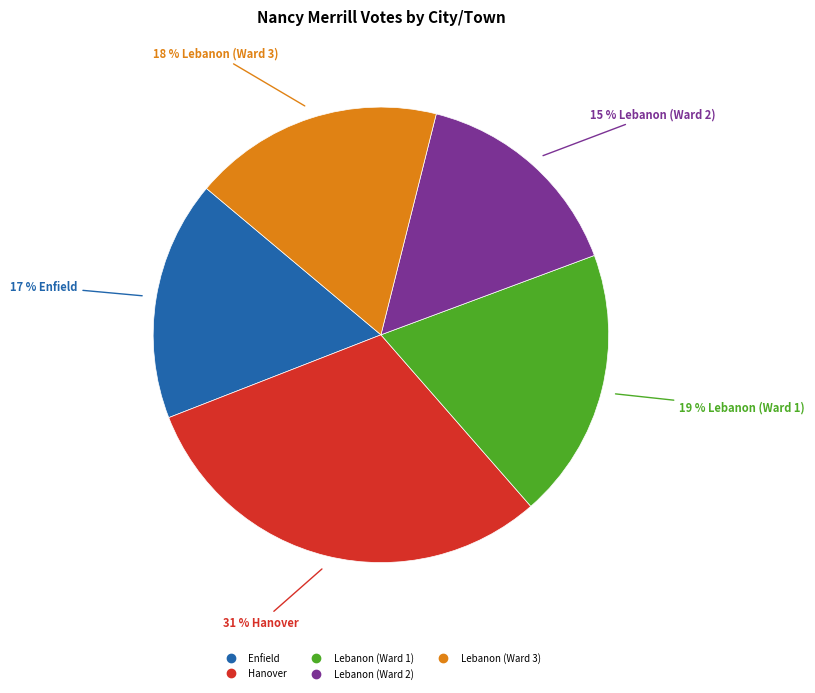

Which category has the biggest portion of the pie?

Hanover